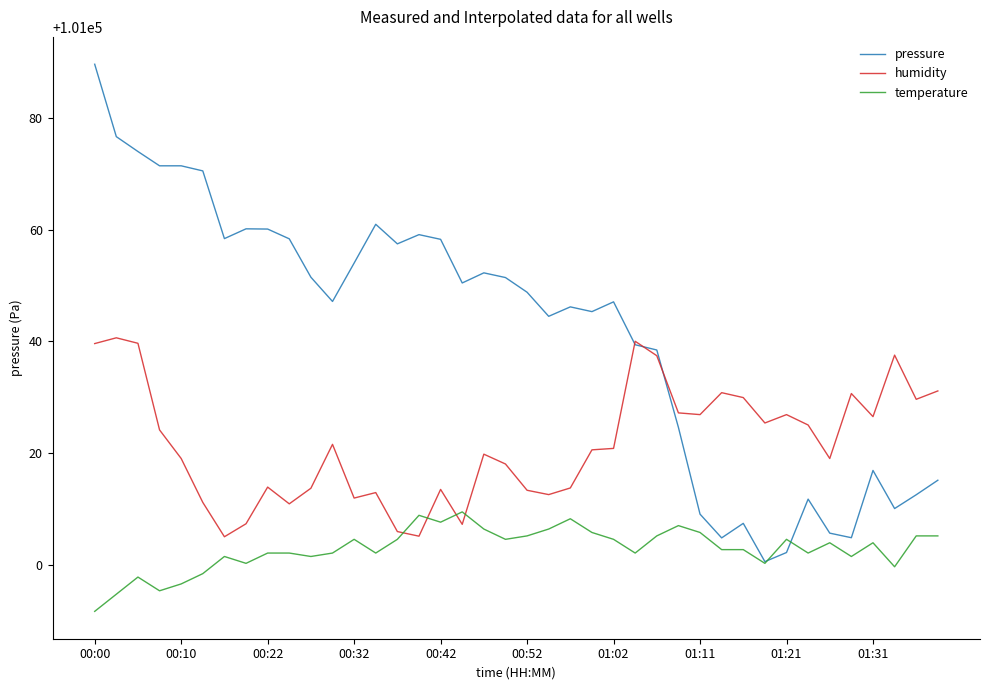

Which series has the largest total across all categories?

pressure